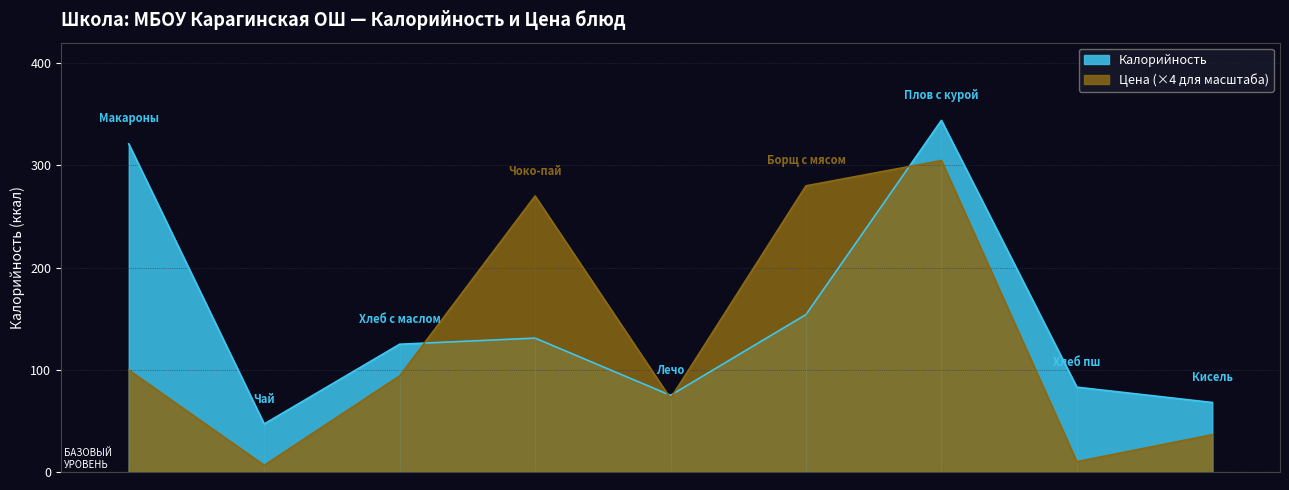

How many interior local peaks does the Цена series have?

2